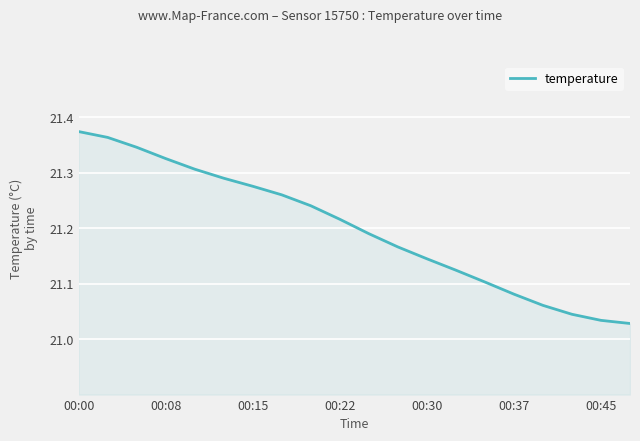

Is it true that the value at 00:15 is 10.8?

False